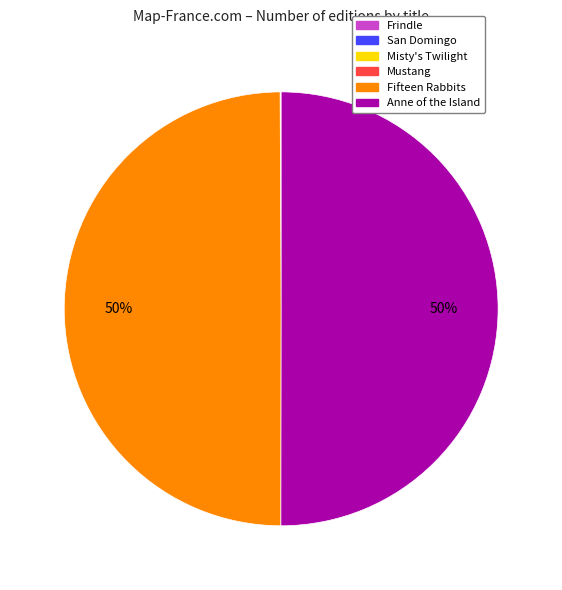

The Fifteen Rabbits slice represents 50% of the pie. True or false?

True